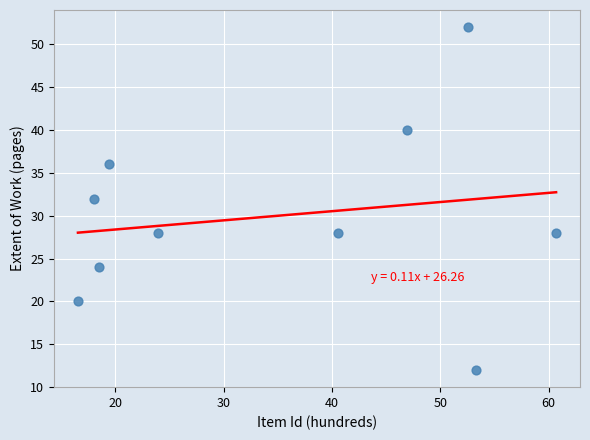

What is the range of Y values (max minus min)?

40